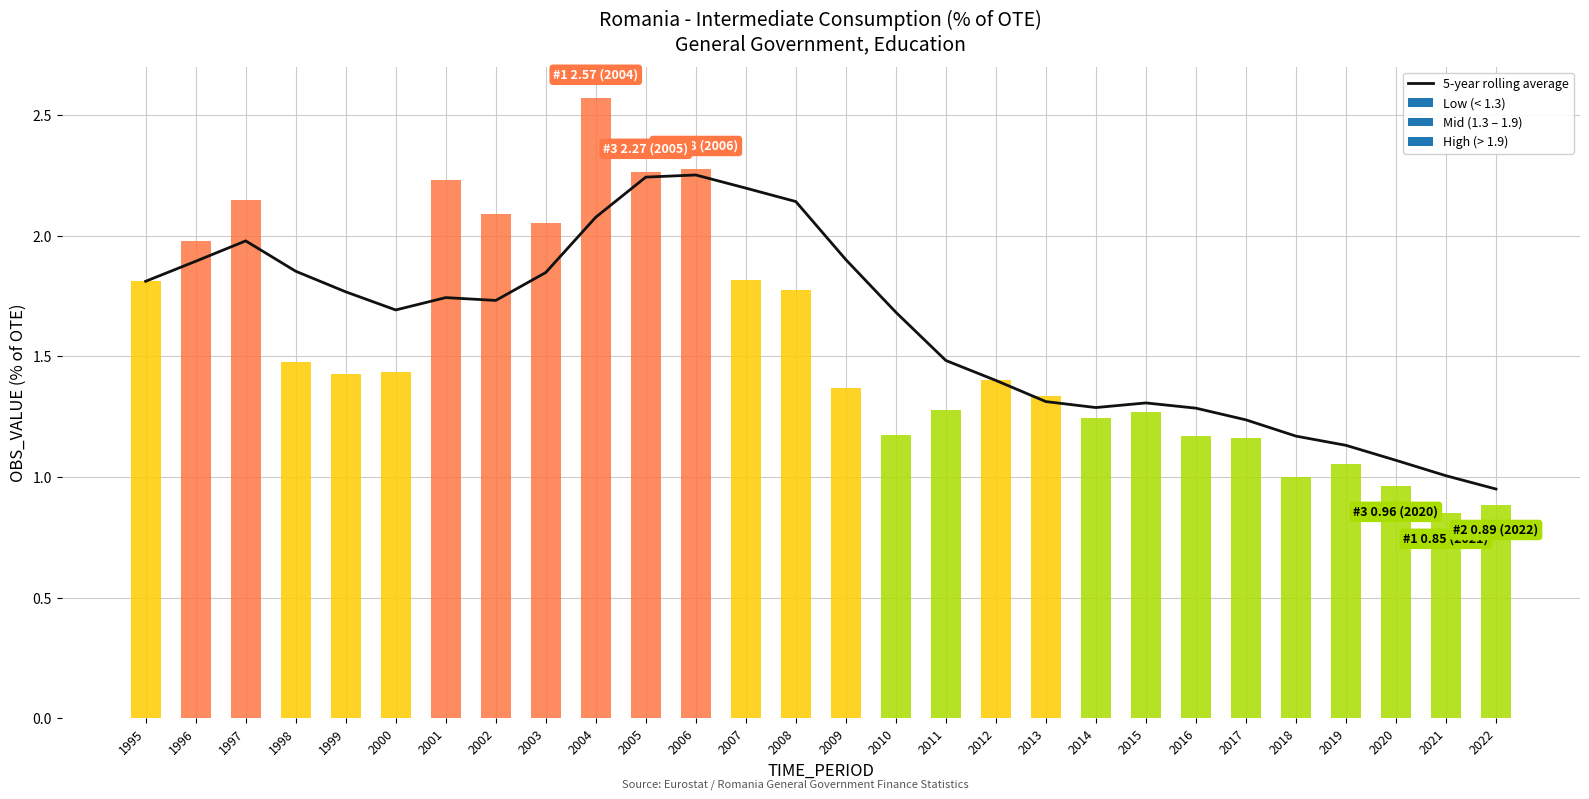

Reading left to right, list all the values displayed in this chart.

1995=1.8	1996=1.9	1997=2.0	1998=1.9	1999=1.8	2000=1.7	2001=1.7	2002=1.7	2003=1.8	2004=2.1	2005=2.2	2006=2.3	2007=2.2	2008=2.1	2009=1.9	2010=1.7	2011=1.5	2012=1.4	2013=1.3	2014=1.3	2015=1.3	2016=1.3	2017=1.2	2018=1.2	2019=1.1	2020=1.1	2021=1.0	2022=1.0